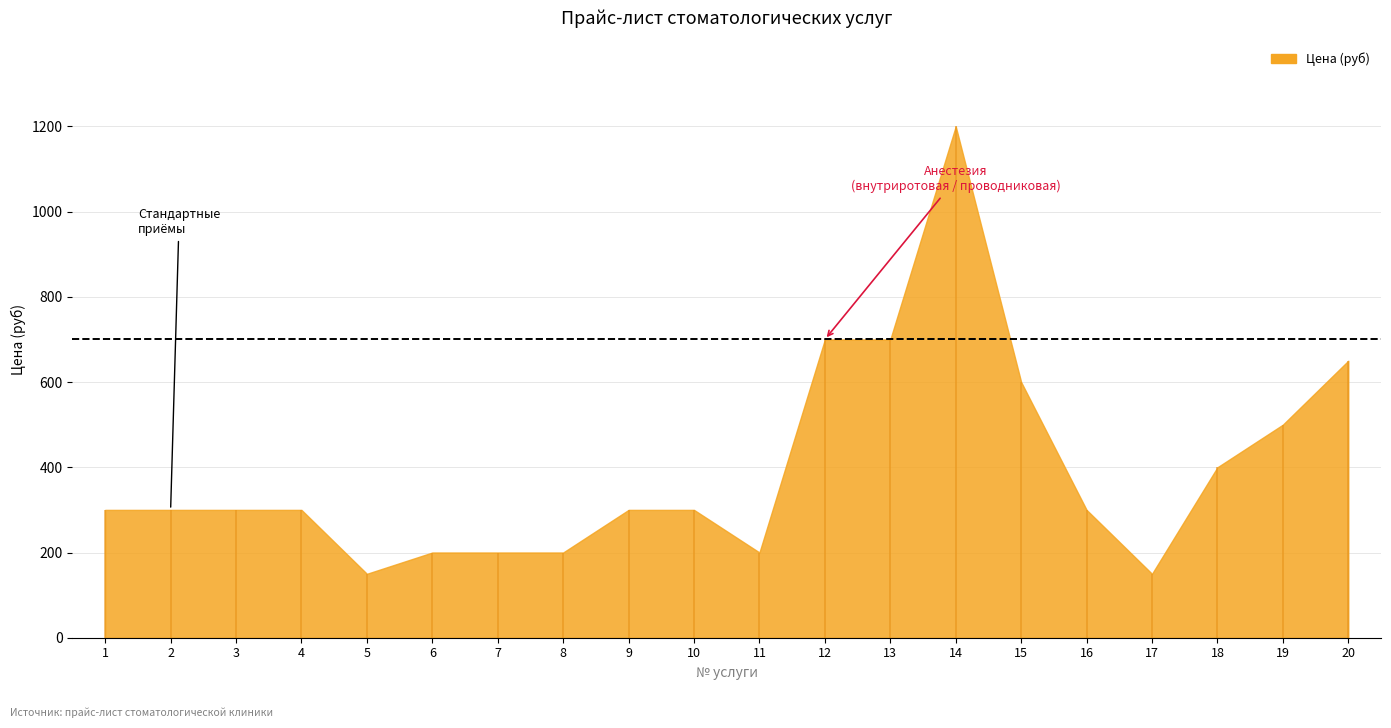

What is the ratio of the value at 20 to the value at 3?

2.2